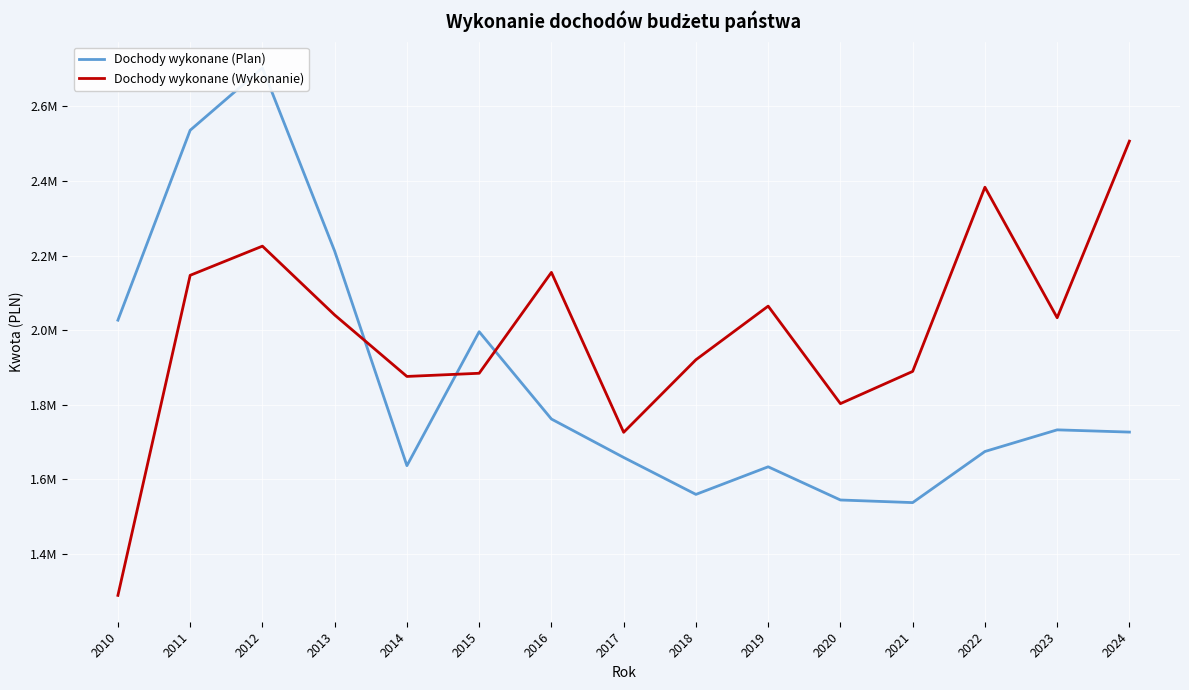

What are all the series names shown in the legend?

Dochody wykonane (Plan), Dochody wykonane (Wykonanie)